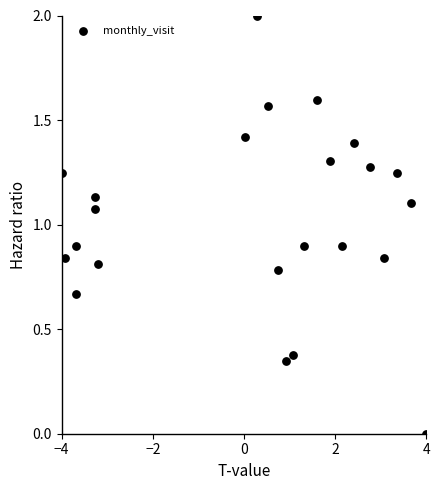

What is the range of Y values (max minus min)?

2.0